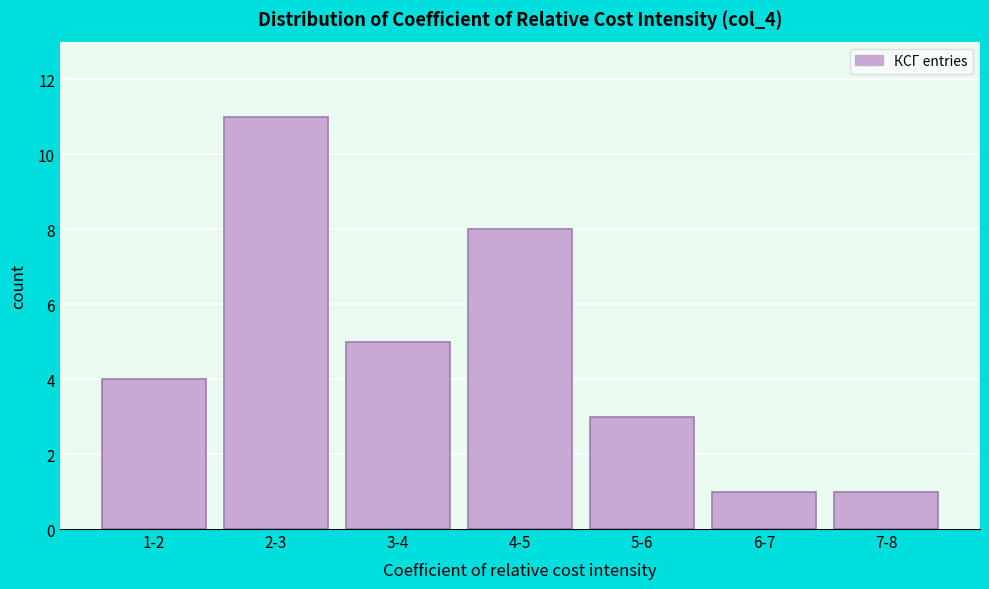

Reading left to right, extract all data points from this chart.

1-2=4	2-3=11	3-4=5	4-5=8	5-6=3	6-7=1	7-8=1